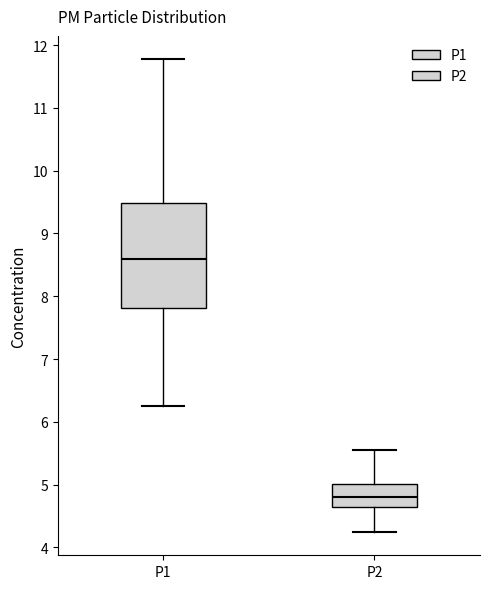

Reading left to right, transcribe this box plot: for each box, give where its median line is, the range the box spans, and where its two whiskers end, as read against the y-axis. The values are not printed on the chart, so give them approximately, as read against the axis.

P1: median 8.6, box 7.8 to 9.5, whiskers 6.3 to 11.8
P2: median 4.8, box 4.6 to 5.0, whiskers 4.3 to 5.6